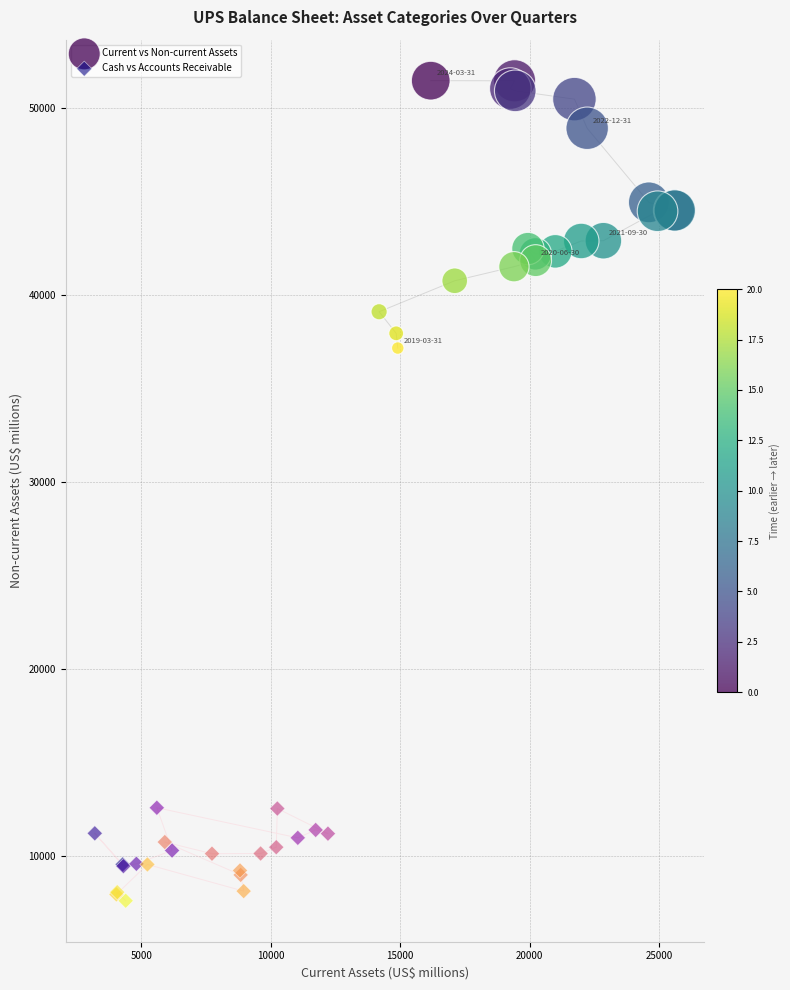

Which series reaches the minimum Y coordinate?

Cash vs Accounts Receivable